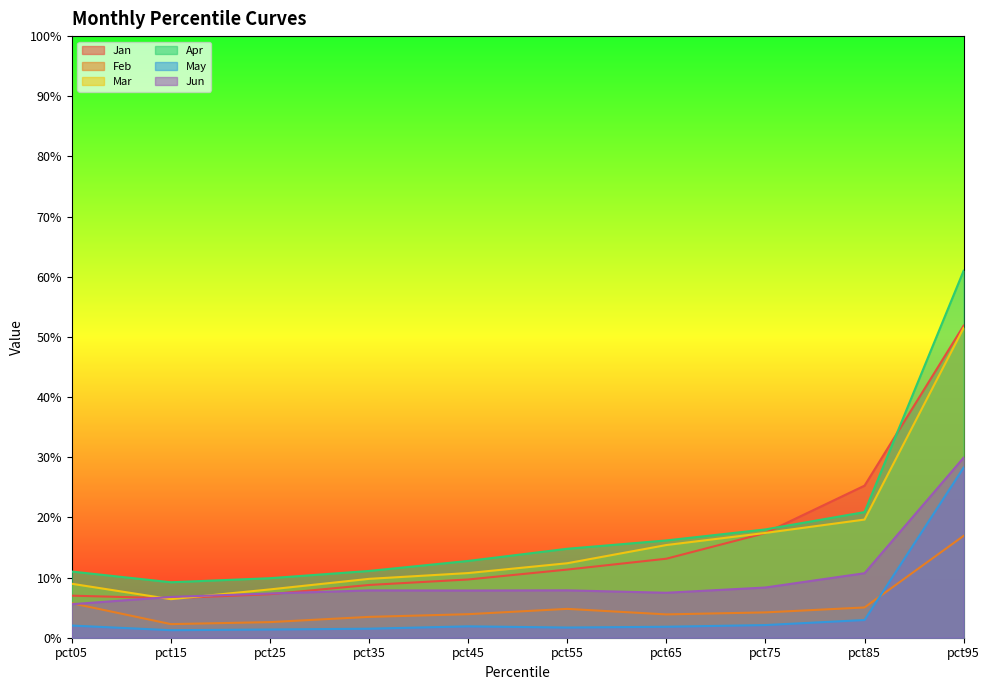

Reading left to right, transcribe all the data shown in this chart.

Jan: 0.1	0.1	0.1	0.1	0.1	0.1	0.1	0.2	0.3	0.5
Feb: 0.1	0.0	0.0	0.0	0.0	0.0	0.0	0.0	0.1	0.2
Mar: 0.1	0.1	0.1	0.1	0.1	0.1	0.2	0.2	0.2	0.5
Apr: 0.1	0.1	0.1	0.1	0.1	0.1	0.2	0.2	0.2	0.6
May: 0.0	0.0	0.0	0.0	0.0	0.0	0.0	0.0	0.0	0.3
Jun: 0.1	0.1	0.1	0.1	0.1	0.1	0.1	0.1	0.1	0.3